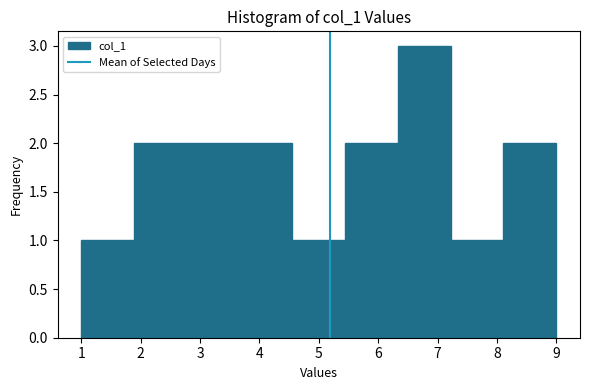

Reading left to right, list every bar in this chart as the range it spans on the x-axis followed by its height. Neither the bar edges nor the heights are printed on the chart, so give them approximately, as read against the axes.

1.0 to 1.9: 1
1.9 to 2.8: 2
2.8 to 3.7: 2
3.7 to 4.6: 2
4.6 to 5.4: 1
5.4 to 6.3: 2
6.3 to 7.2: 3
7.2 to 8.1: 1
8.1 to 9.0: 2